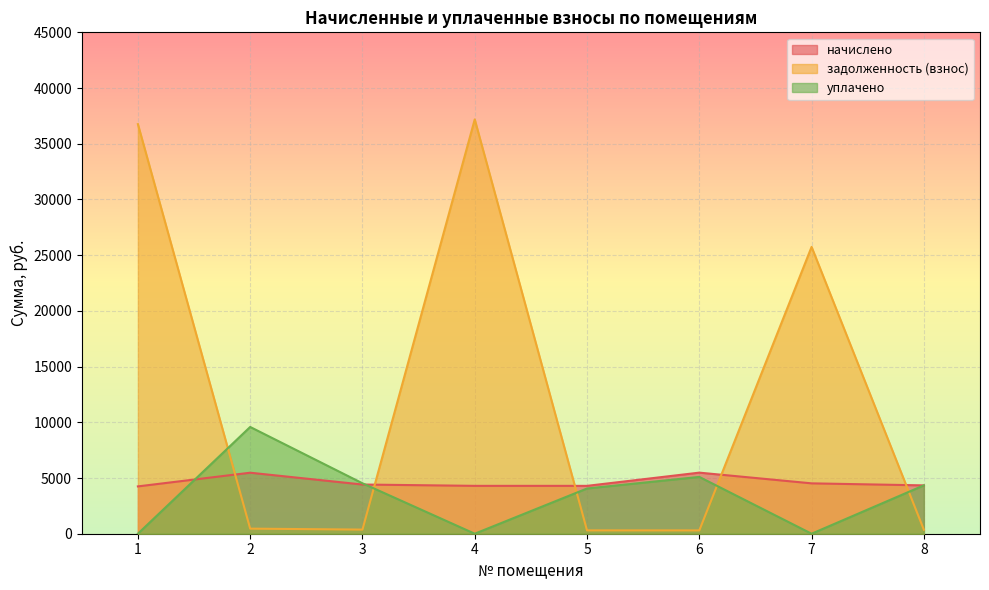

Which series has the largest total across all categories?

задолженность (взнос)